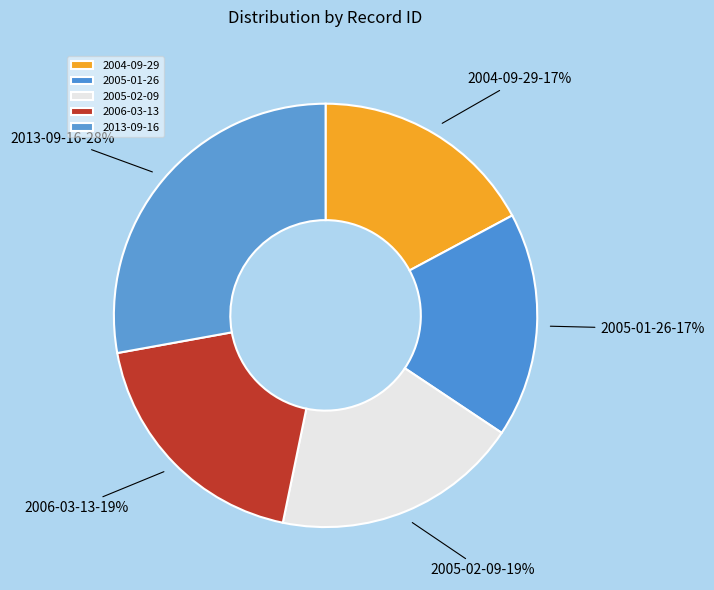

To the nearest percent, what is the combined percentage of 2005-01-26 and 2004-09-29?

34%